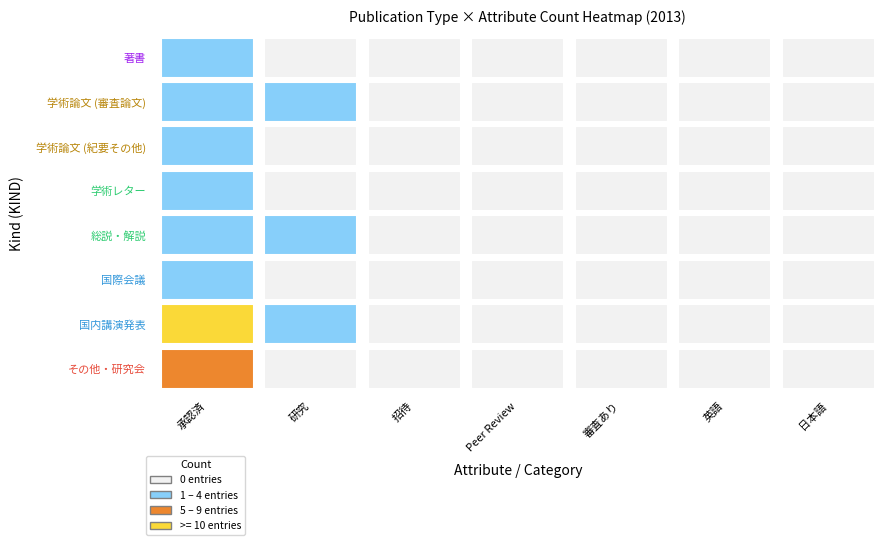

At how many categories does at least one series exceed 11?

1